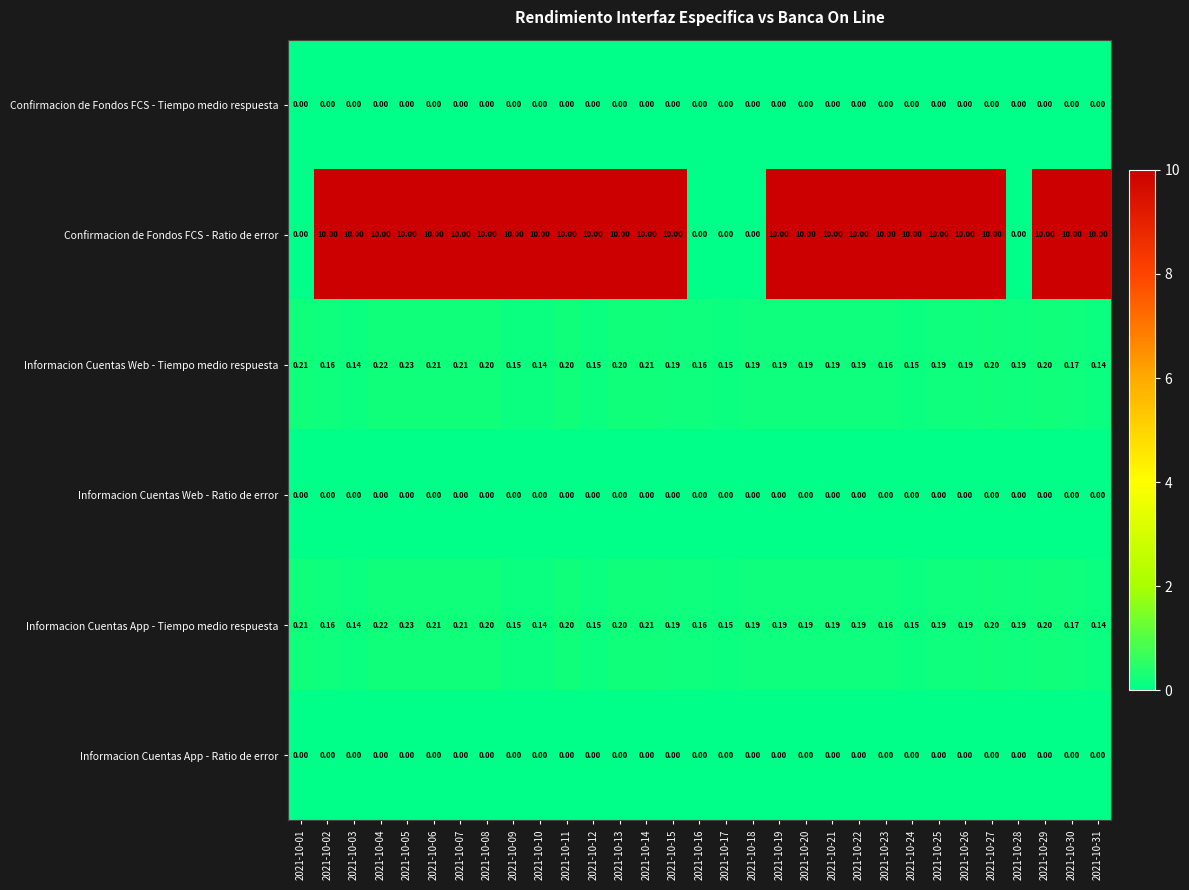

Is the value of Informacion Cuentas App - Tiempo medio respuesta at 2021-10-07 greater than the value of Informacion Cuentas Web - Tiempo medio respuesta at 2021-10-23?

Yes